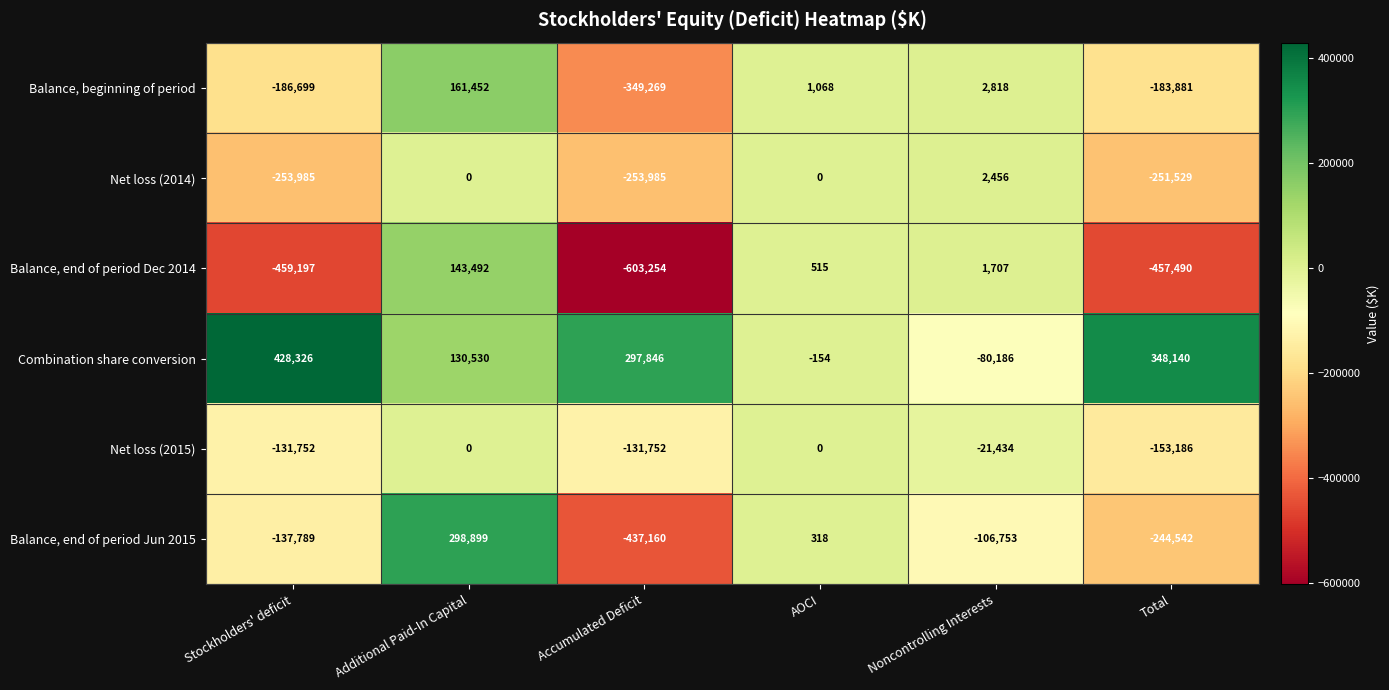

What is the spread (max minus min) of values at Noncontrolling Interests?

109571